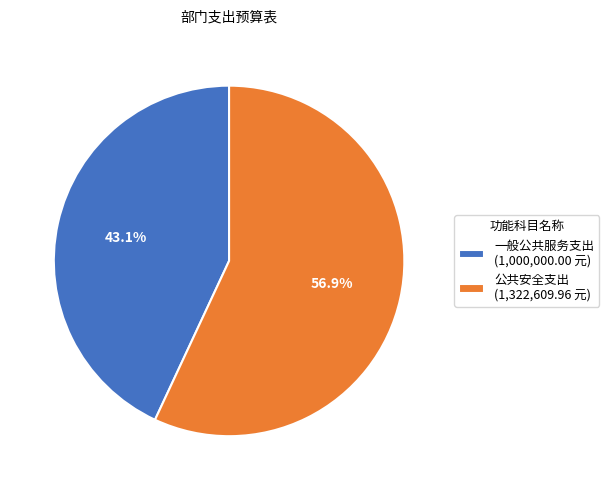

To the nearest percent, what is the difference between the largest and smallest slice percentages?

14%